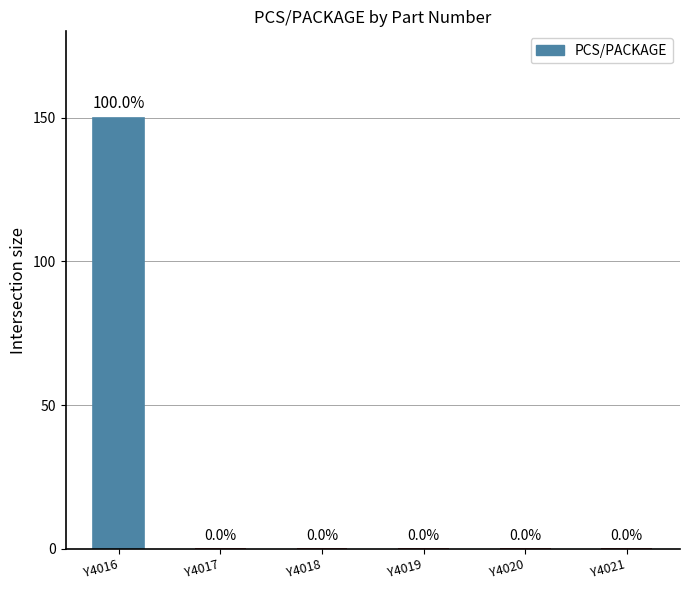

The chart shows a value of 0 at Y4018. True or false?

True